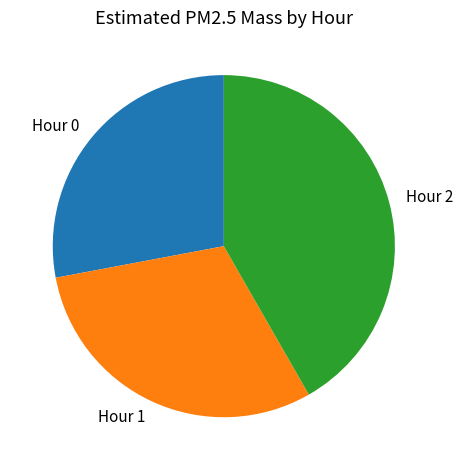

Rank the categories by value from highest to lowest.

Hour 2, Hour 1, Hour 0